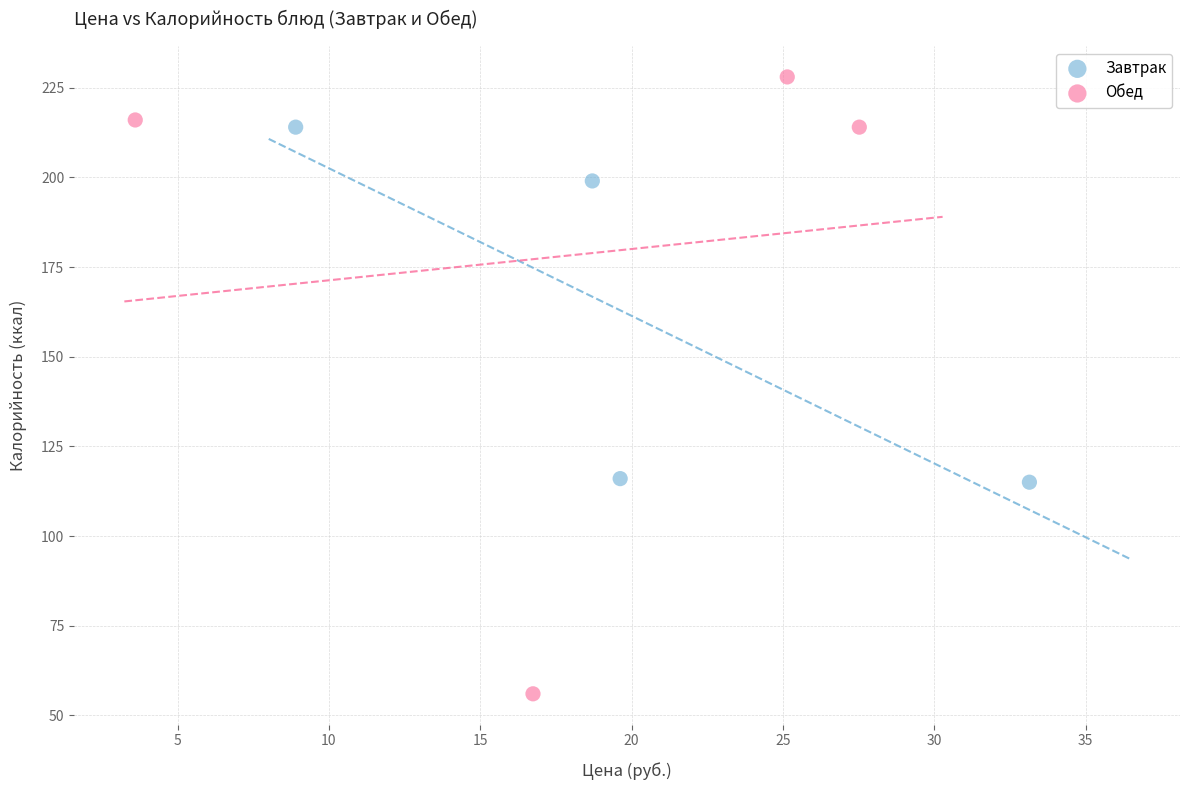

Which series reaches the maximum Y coordinate?

Обед